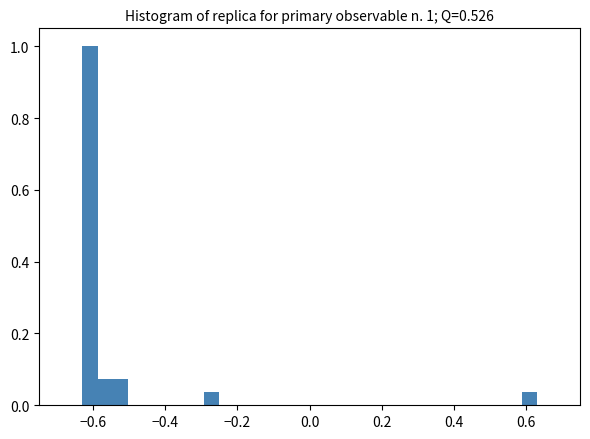

Around what value on the x-axis is the tallest bar? Give the approximate position of its centre, as read against the axis.

-0.60